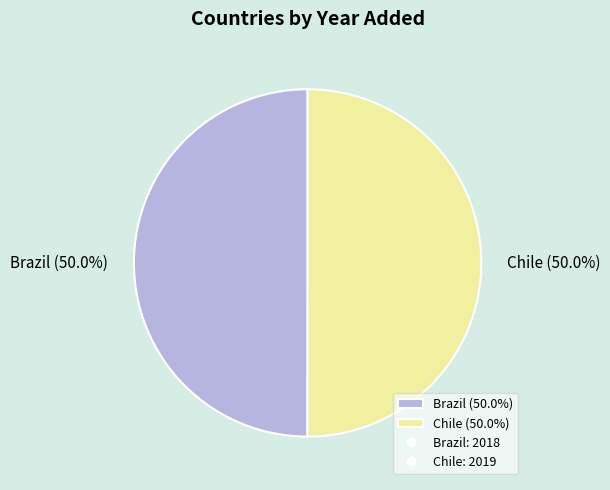

What is the ratio of the value at Brazil (50.0%) to the value at Chile (50.0%)?

1.0